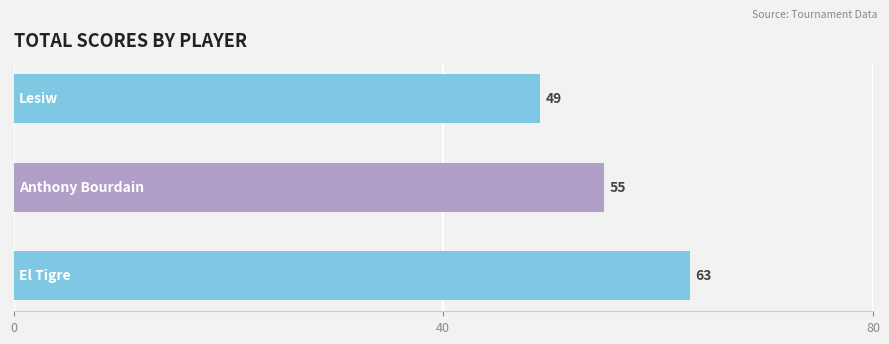

Count the values in the range 49 to 63.

3